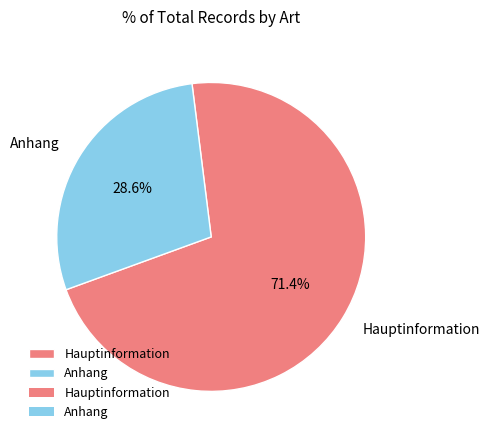

Rank the categories by value from highest to lowest.

Hauptinformation, Anhang